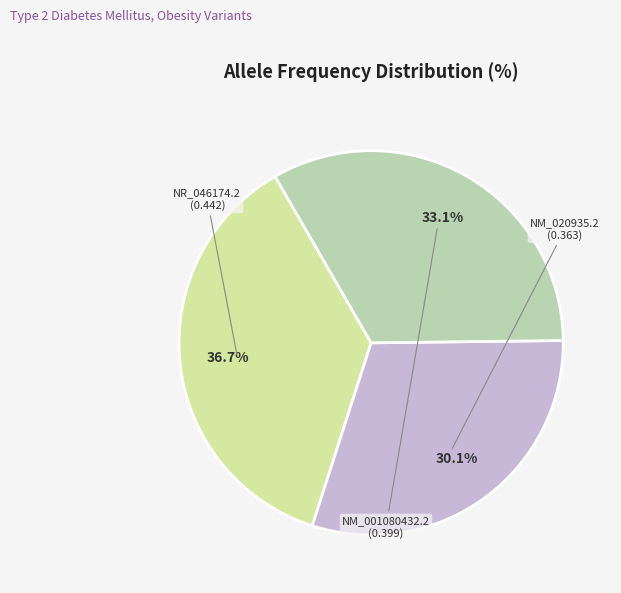

Is there a majority slice in this chart?

No